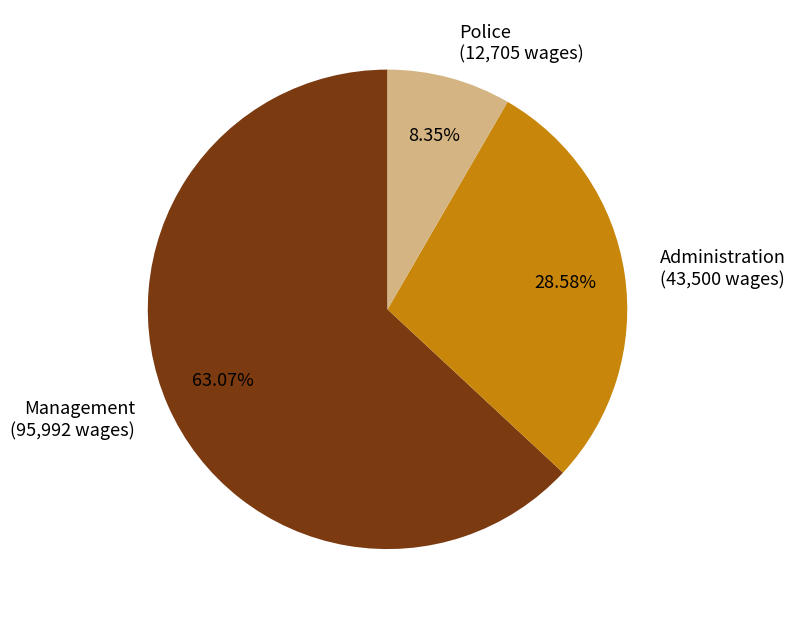

Combined, do Management and Administration account for over 50%?

Yes